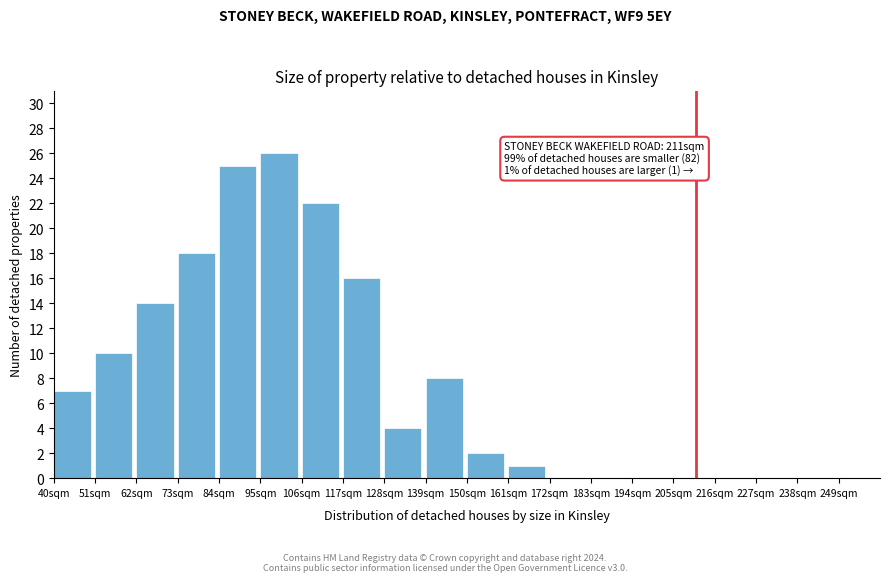

Over which range of the x-axis is the bar tallest?

95 to 106